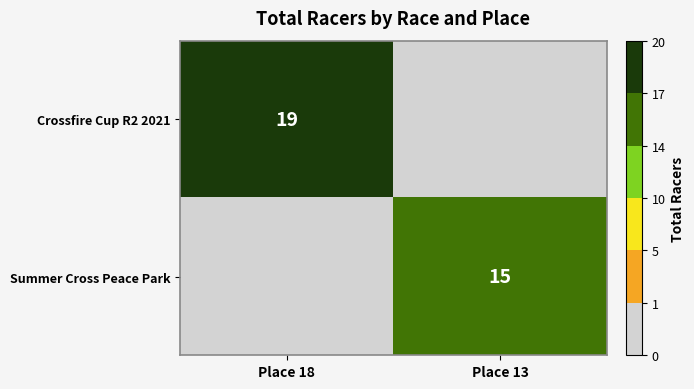

Is it true that Crossfire Cup R2 2021 equals 11 at Place 18?

False